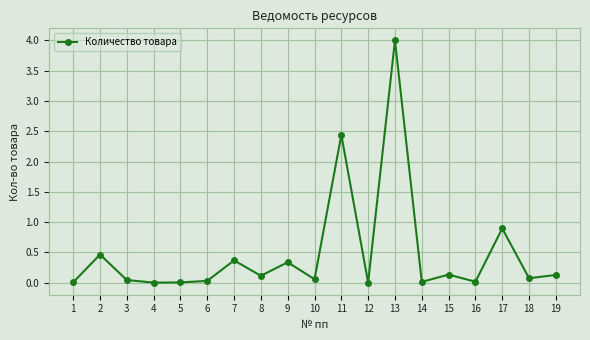

Where is the first local maximum?

2